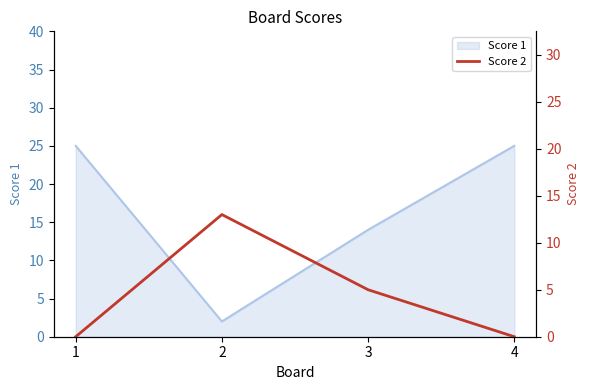

How many lines are shown in the chart?

1